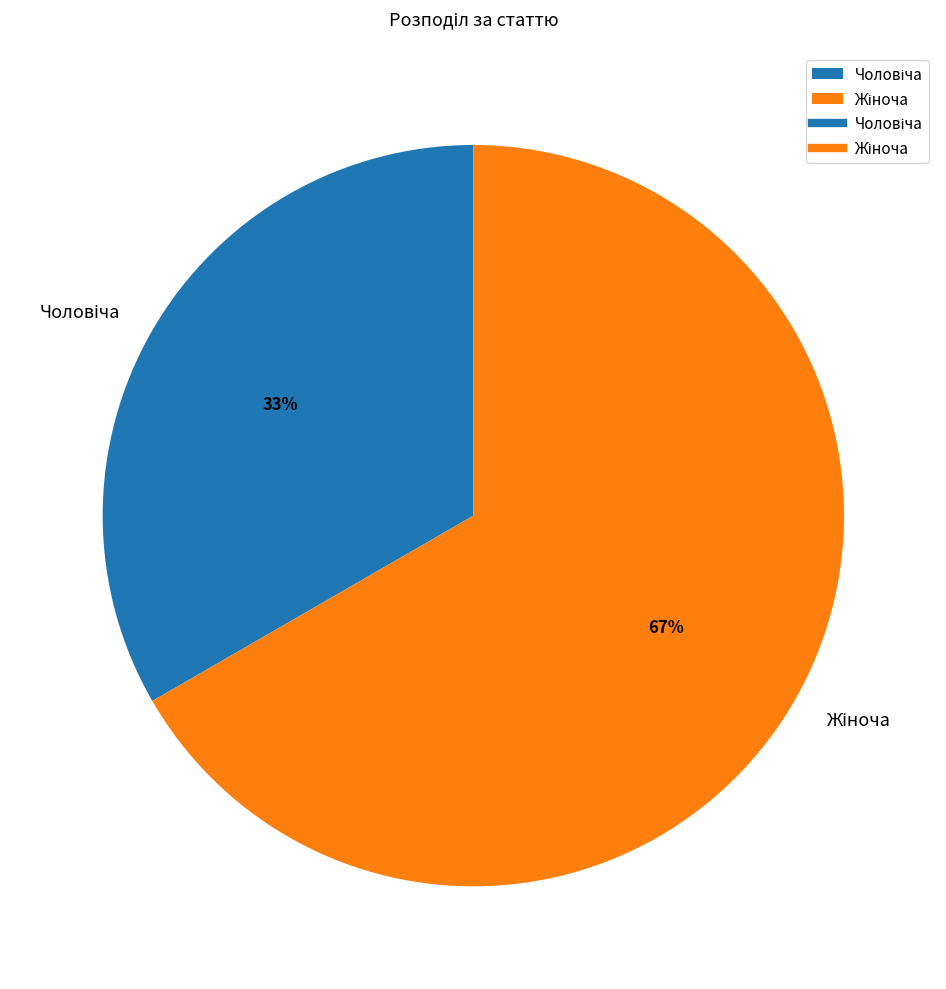

To the nearest percent, what is the average slice percentage?

50%